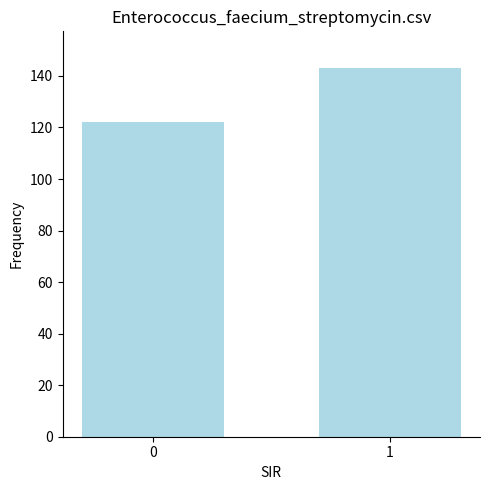

What is the sum of all values?

265